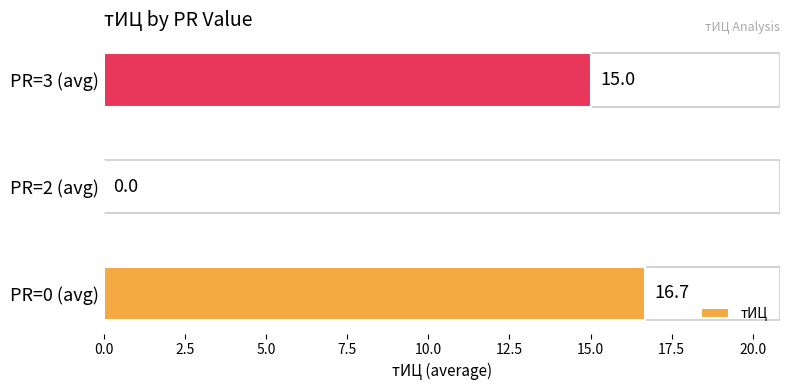

What is the change in value from PR=2 (avg) to PR=3 (avg)?

+15.0